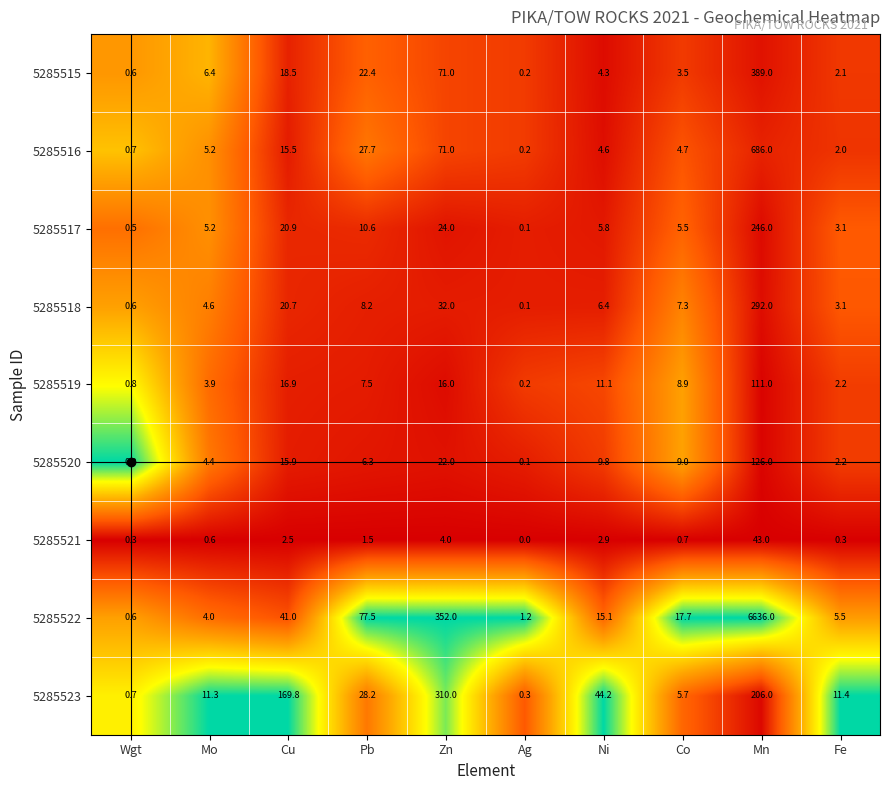

Count the number of data series in this chart.

9